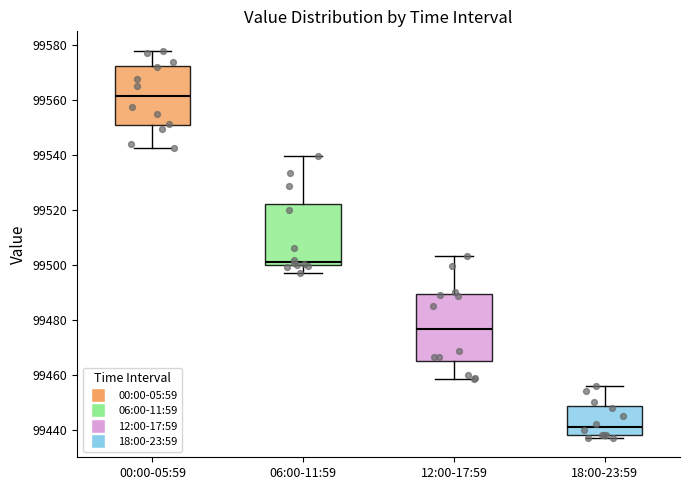

Reading left to right, transcribe this box plot: for each box, give where its median line is, the range the box spans, and where its two whiskers end, as read against the y-axis. The values are not printed on the chart, so give them approximately, as read against the axis.

00:00-05:59: median 99562, box 99550 to 99572, whiskers 99542 to 99578
06:00-11:59: median 99502, box 99500 to 99522, whiskers 99498 to 99540
12:00-17:59: median 99476, box 99464 to 99490, whiskers 99458 to 99504
18:00-23:59: median 99442, box 99438 to 99448, whiskers 99436 to 99456